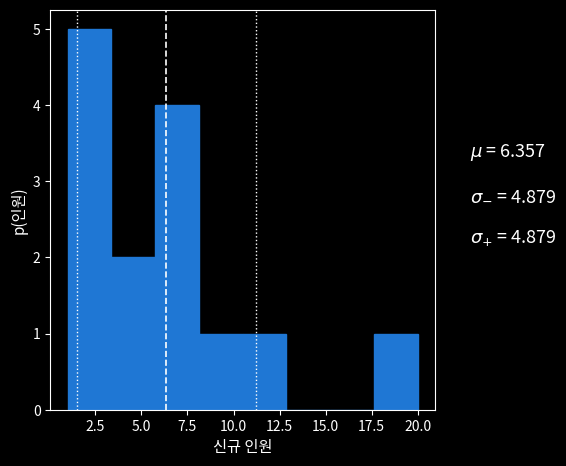

Over which range of the x-axis is the bar tallest?

1.0 to 3.5